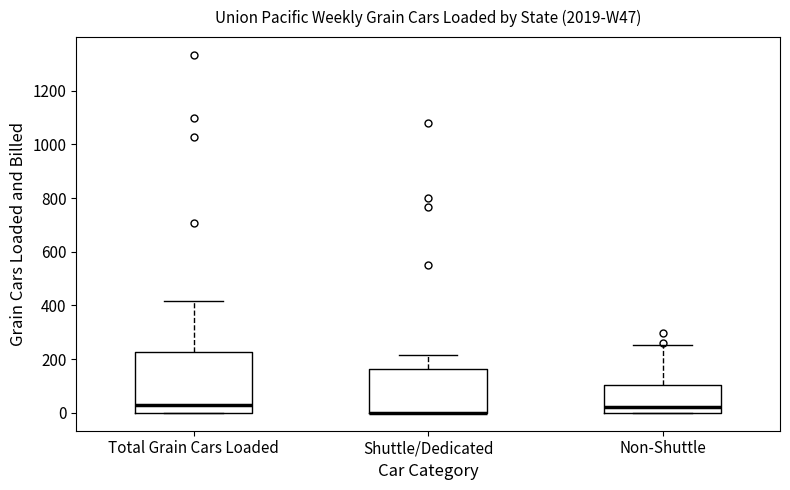

Where does the upper whisker of the box for Total Grain Cars Loaded end on the y-axis? The values are not printed on the chart, so give them approximately, as read against the axis.

420